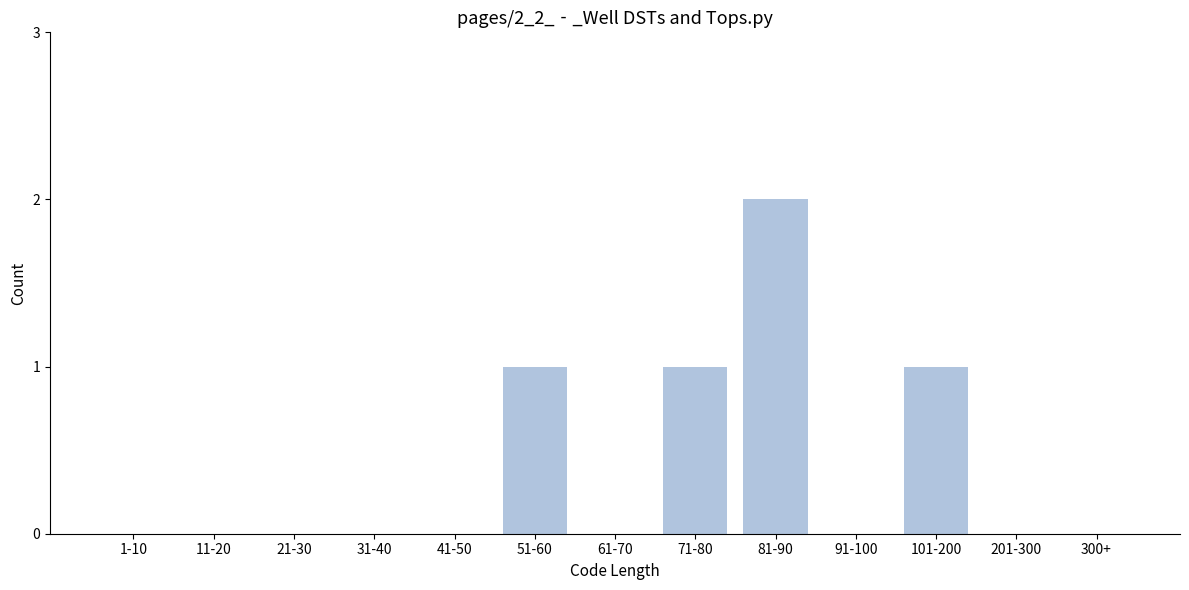

Reading left to right, extract all data points from this chart.

1-10=0	11-20=0	21-30=0	31-40=0	41-50=0	51-60=1	61-70=0	71-80=1	81-90=2	91-100=0	101-200=1	201-300=0	300+=0